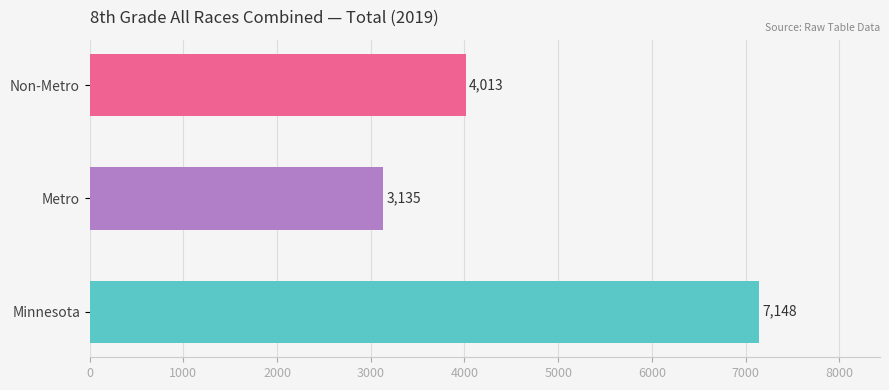

What is the smallest value displayed?

3135